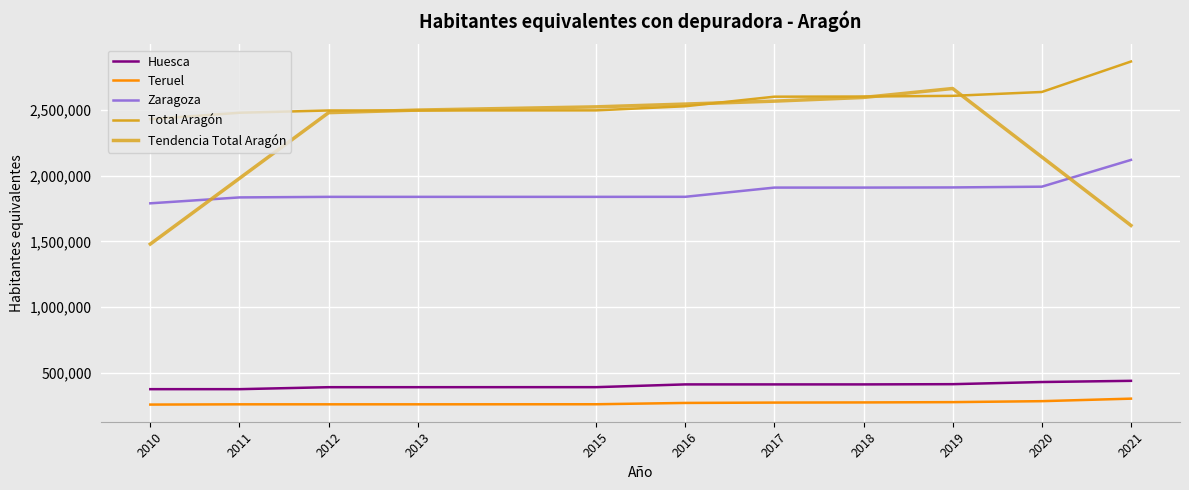

What is the maximum value shown in the chart?

2866138.0